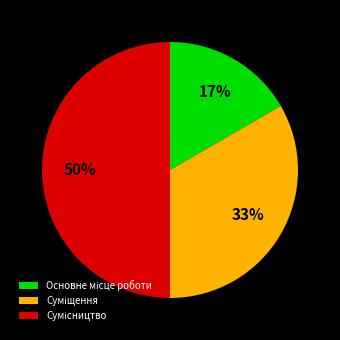

To the nearest percent, what is the difference between the largest and smallest slice percentages?

33%